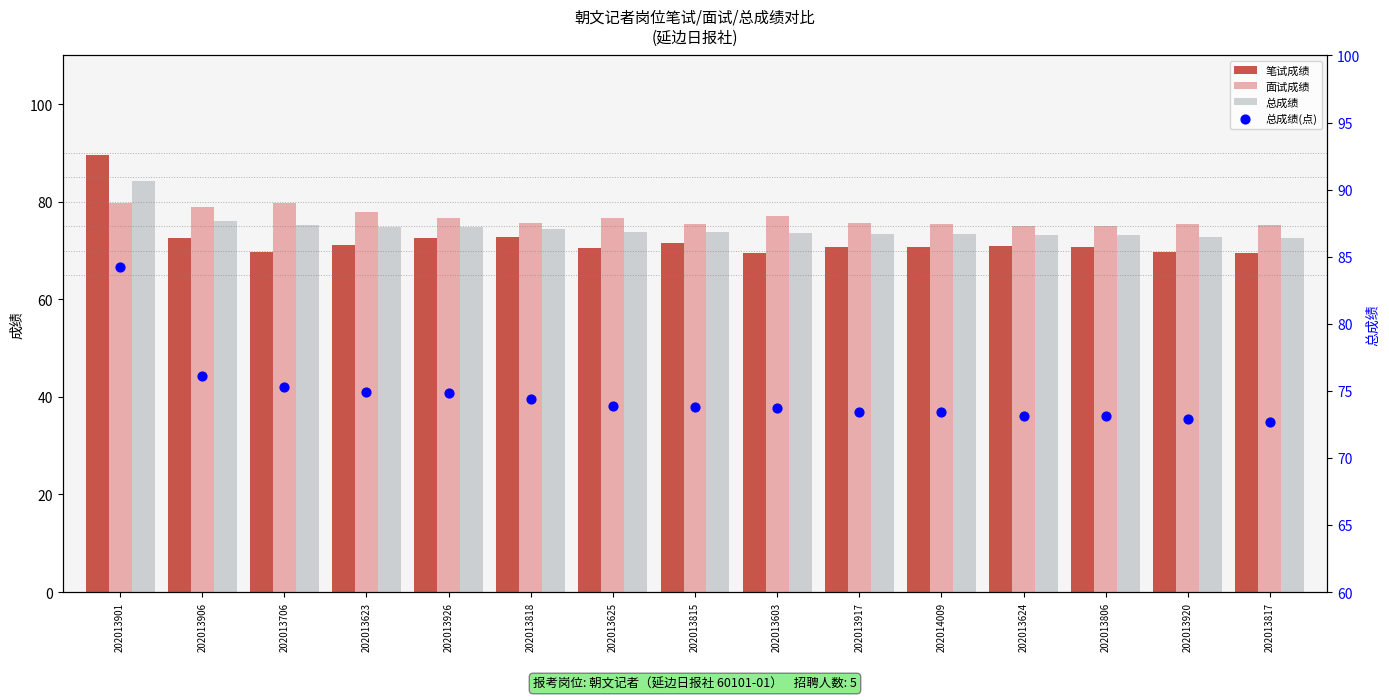

Which series contains the highest Y value?

笔试成绩